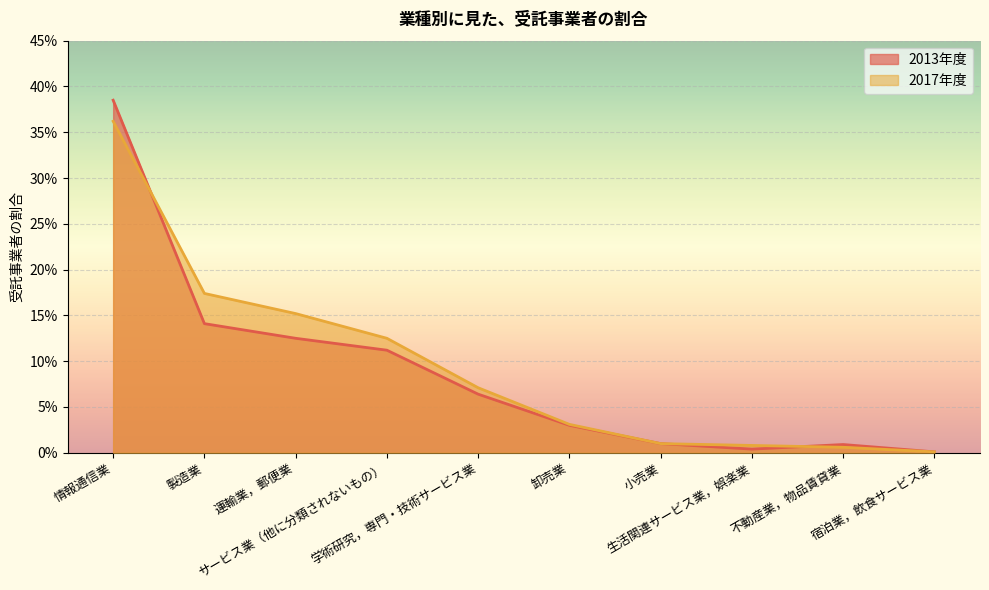

At which label is 2017年度 closest to 0?

宿泊業，飲食サービス業